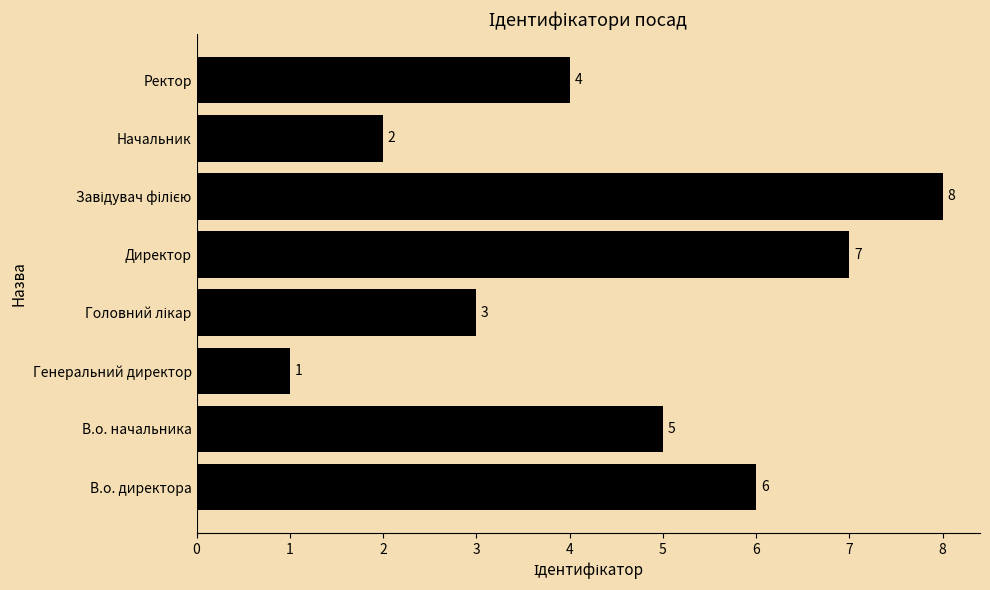

What is the ratio of the value at Начальник to the value at Директор?

0.3